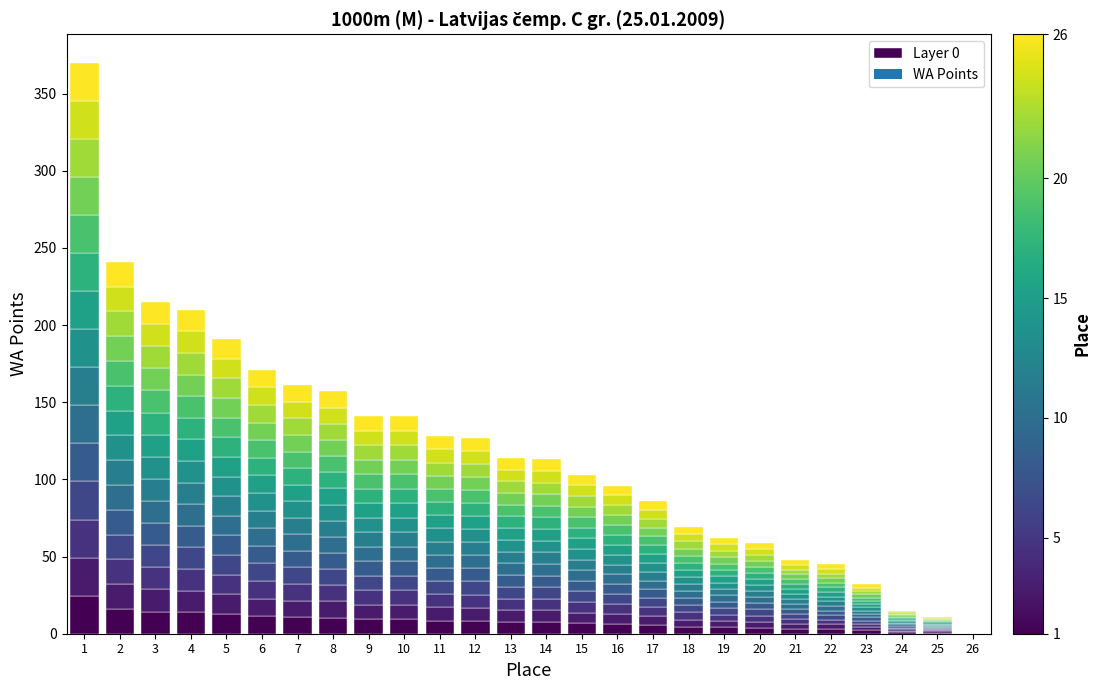

True or false: the data shows 16.1 at 2.

True